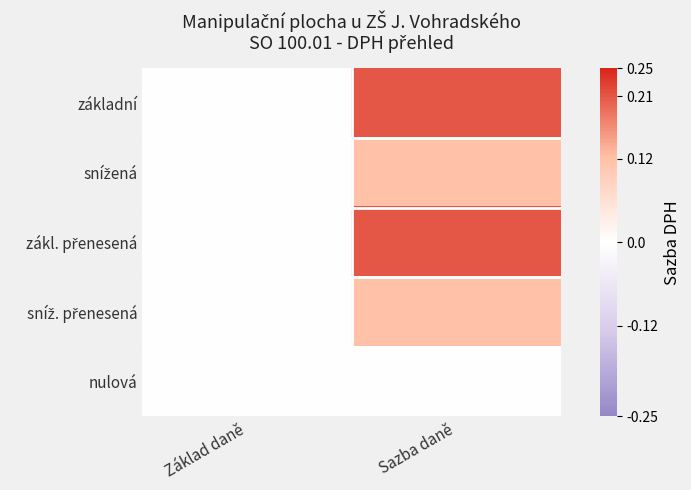

Rank the series by their maximum value, from highest to lowest.

základní, zákl. přenesená, snížená, sníž. přenesená, nulová